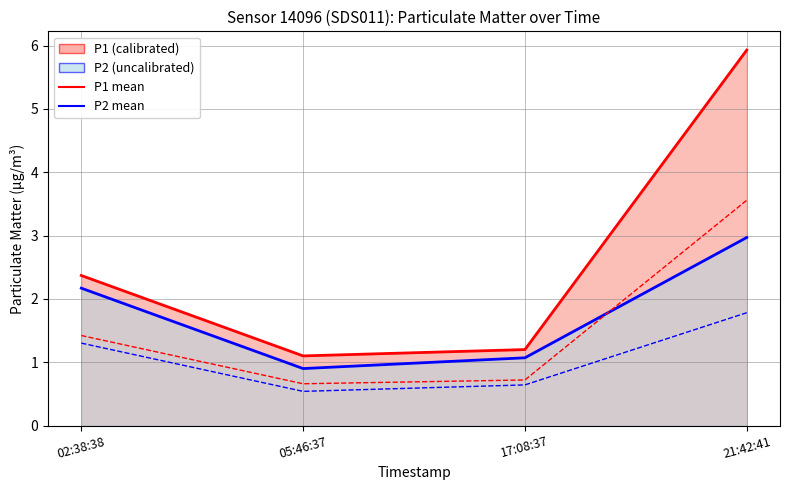

How many lines are shown in the chart?

4